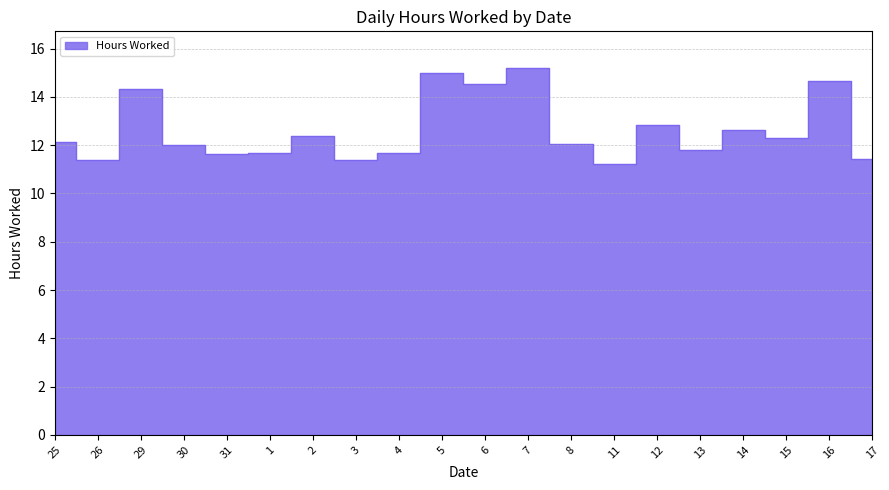

What is the label of the 17th point from the right?

30